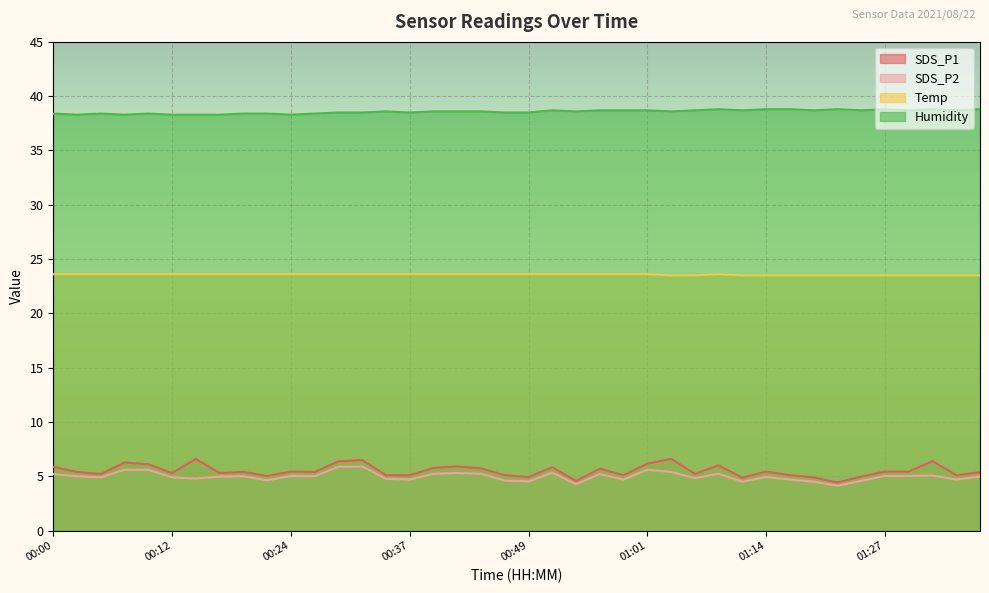

What is the spread (max minus min) of values at 00:29?

32.6